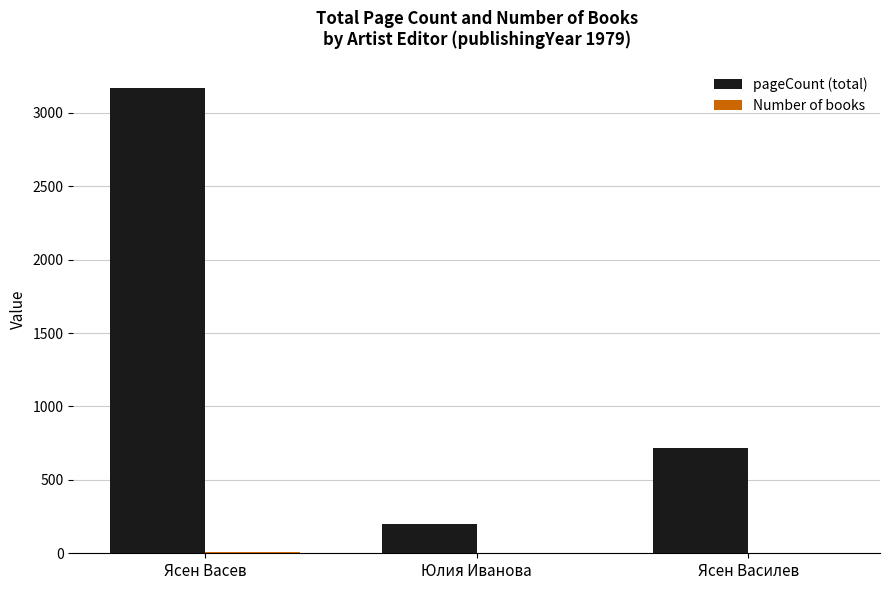

Is it true that pageCount (total) equals 716 at Ясен Василев?

True